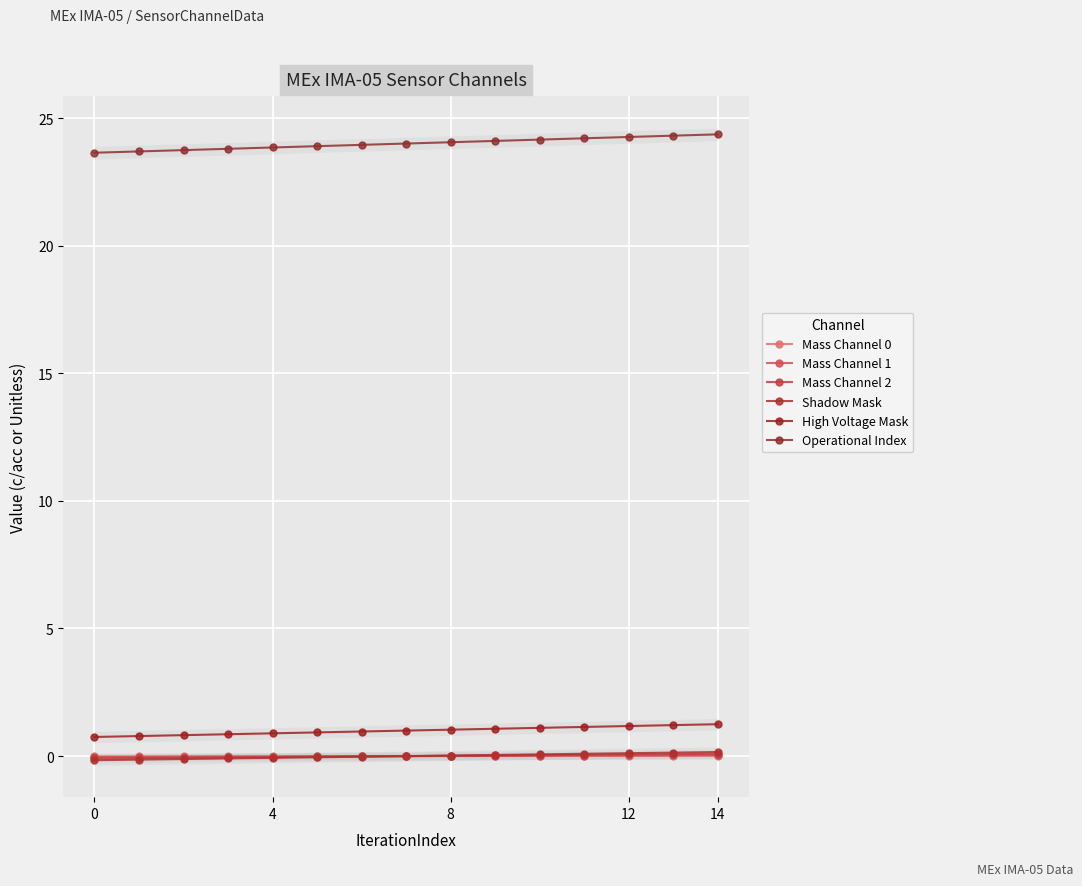

True or false: Operational Index has more than 0 points higher than both neighbors.

False